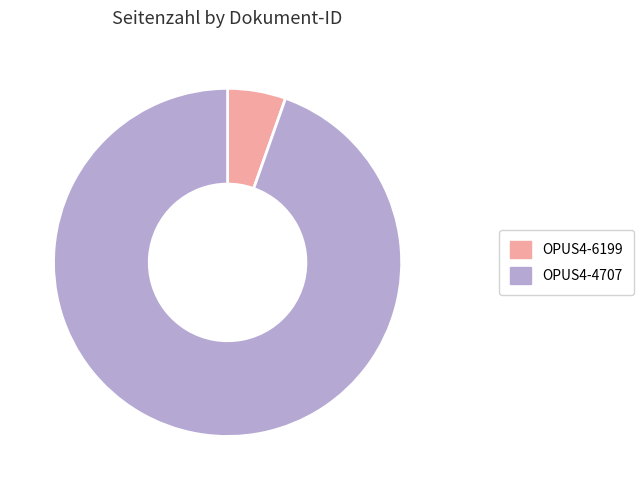

Combined, do OPUS4-6199 and OPUS4-4707 account for over 50%?

Yes